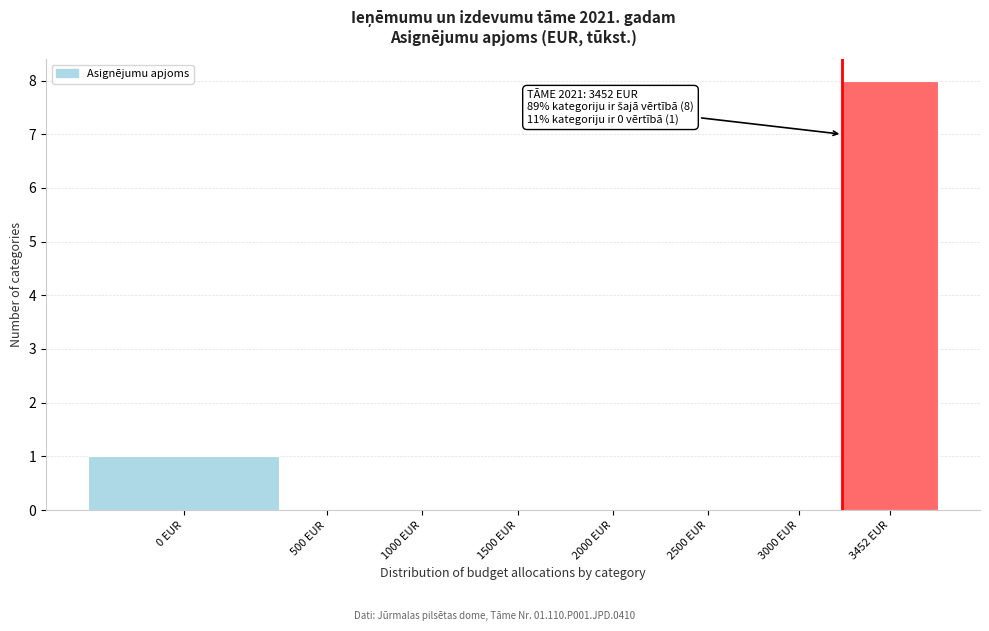

Reading right to left, extract all data points from this chart.

3452 EUR=8	3000 EUR=0	2500 EUR=0	2000 EUR=0	1500 EUR=0	1000 EUR=0	500 EUR=0	0 EUR=1